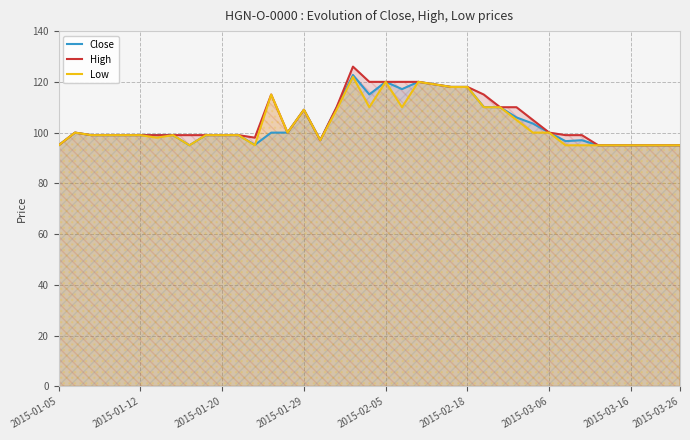

True or false: High has a value of 99.0 at 2015-01-12.

True